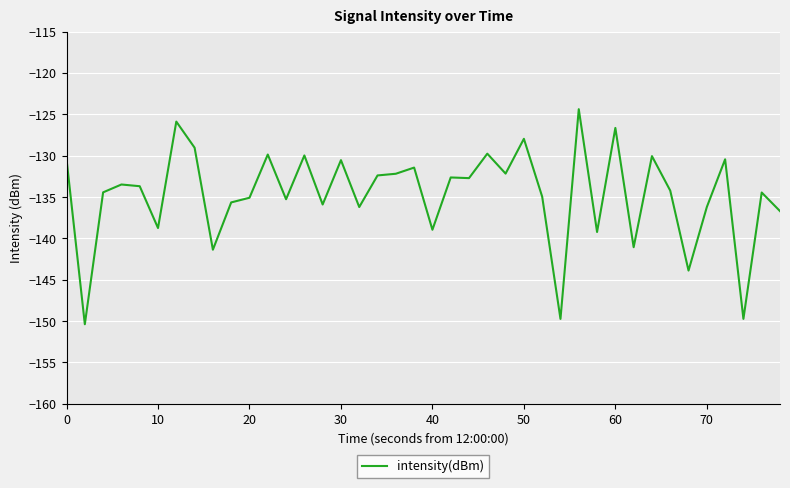

What is the difference between the maximum and minimum values?

26.0